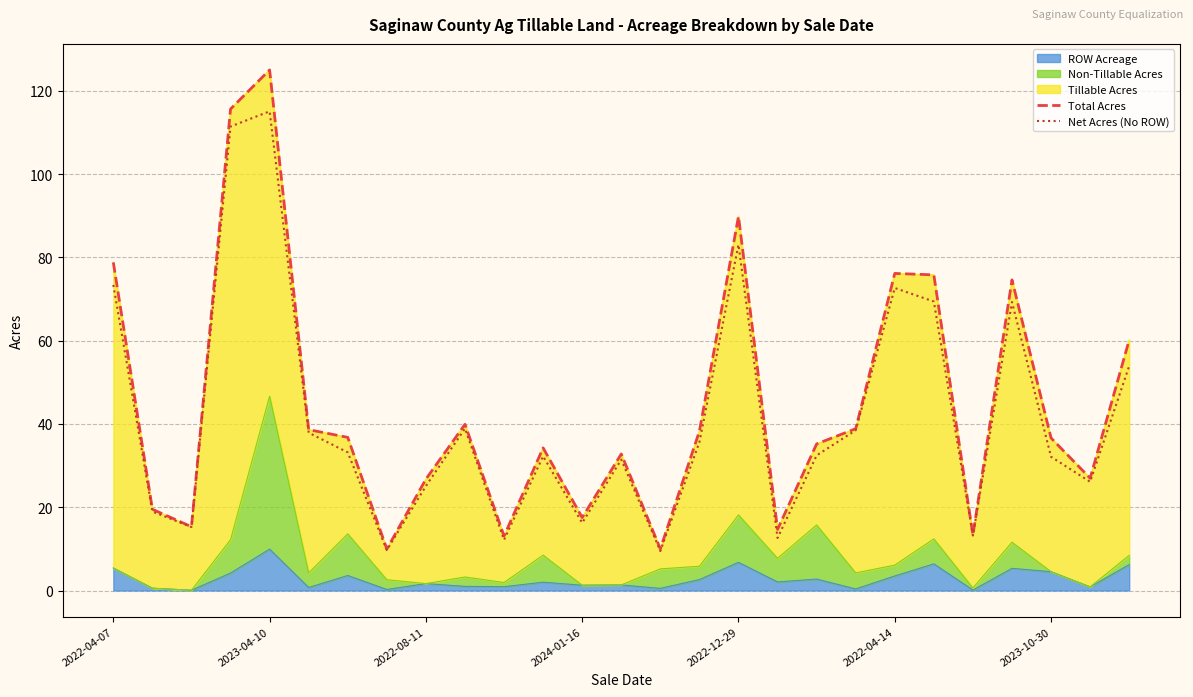

Which series has the widest spread of values?

Total Acres